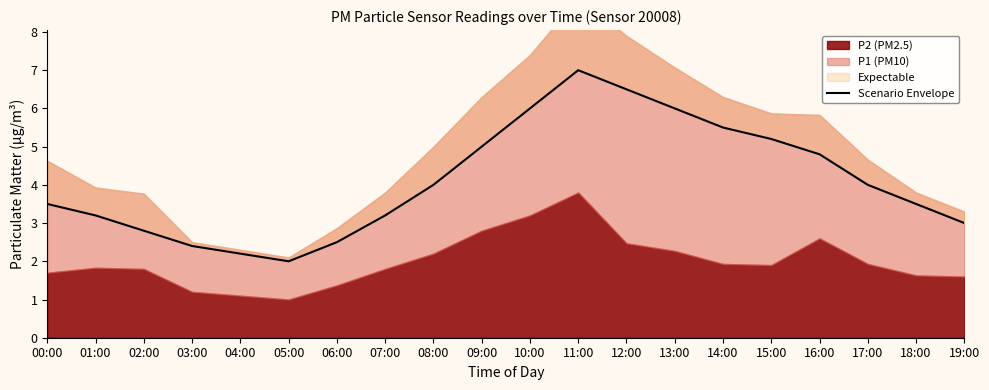

Reading left to right, extract all data points from this chart.

00:00=3.5	01:00=3.2	02:00=2.8	03:00=2.4	04:00=2.2	05:00=2.0	06:00=2.5	07:00=3.2	08:00=4.0	09:00=5.0	10:00=6.0	11:00=7.0	12:00=6.5	13:00=6.0	14:00=5.5	15:00=5.2	16:00=4.8	17:00=4.0	18:00=3.5	19:00=3.0